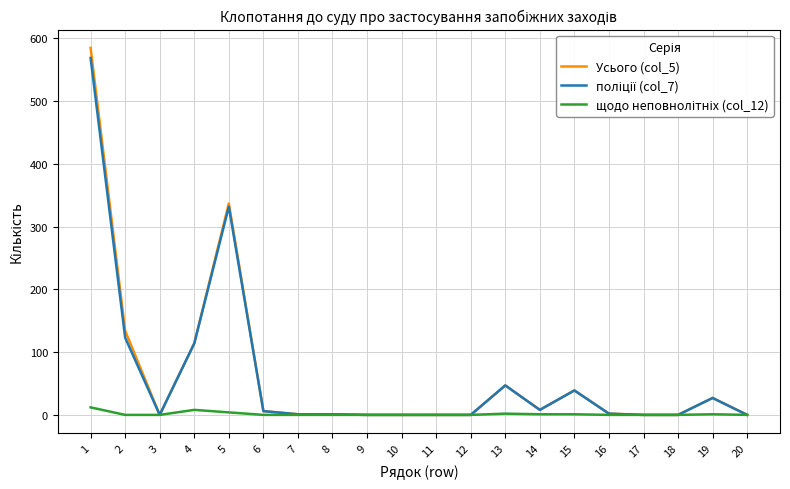

What is the maximum value shown in the chart?

585